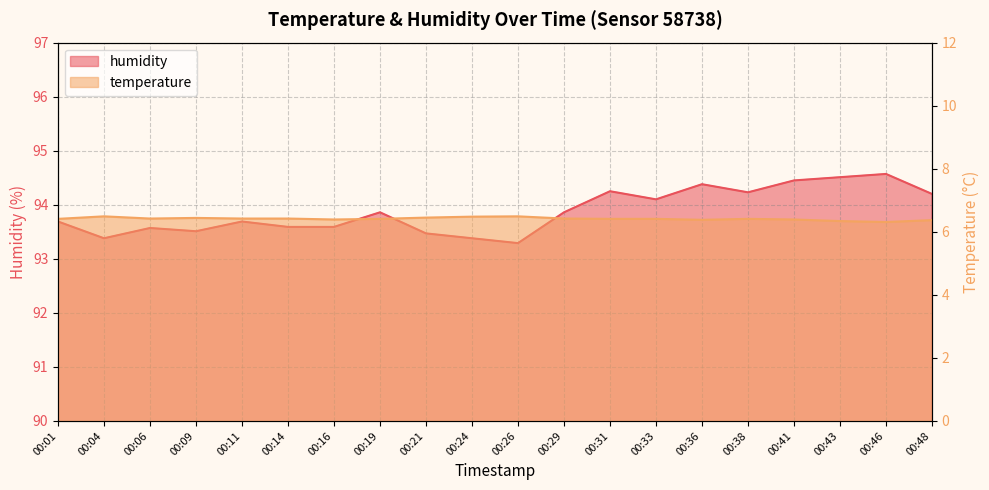

How many interior local peaks does the humidity series have?

6